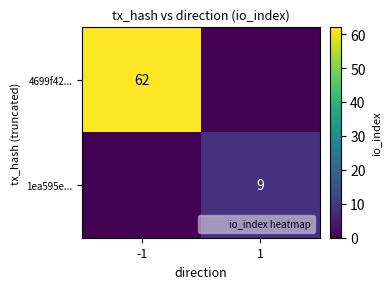

What is the sum of all 4699f42... values?

62